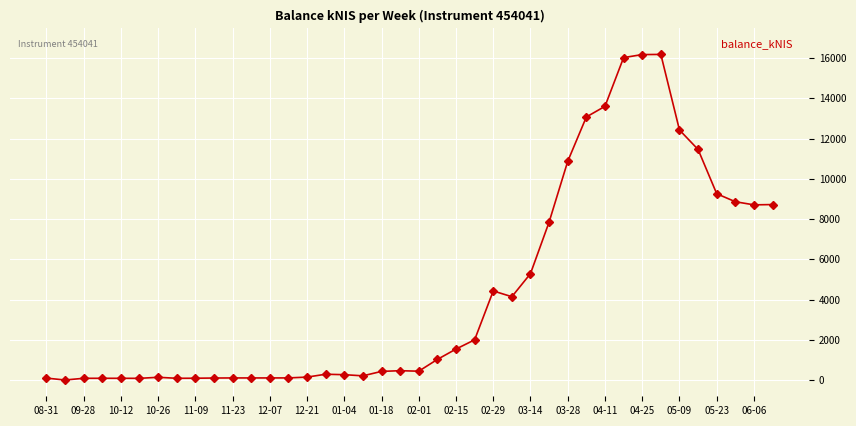

What is the difference between the maximum and minimum values?

16183.1